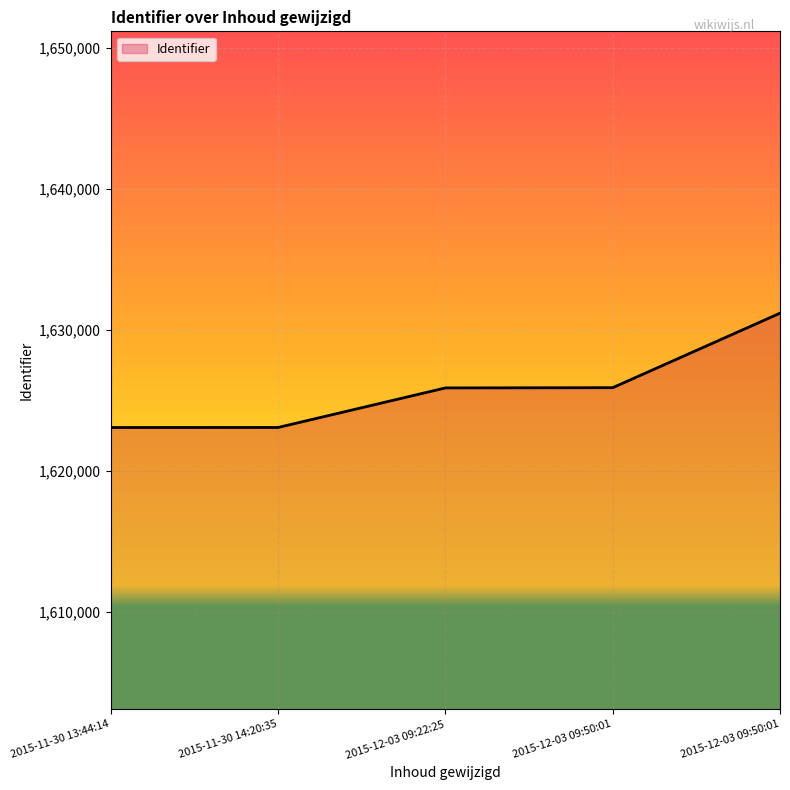

How many values are below 1625901?

2